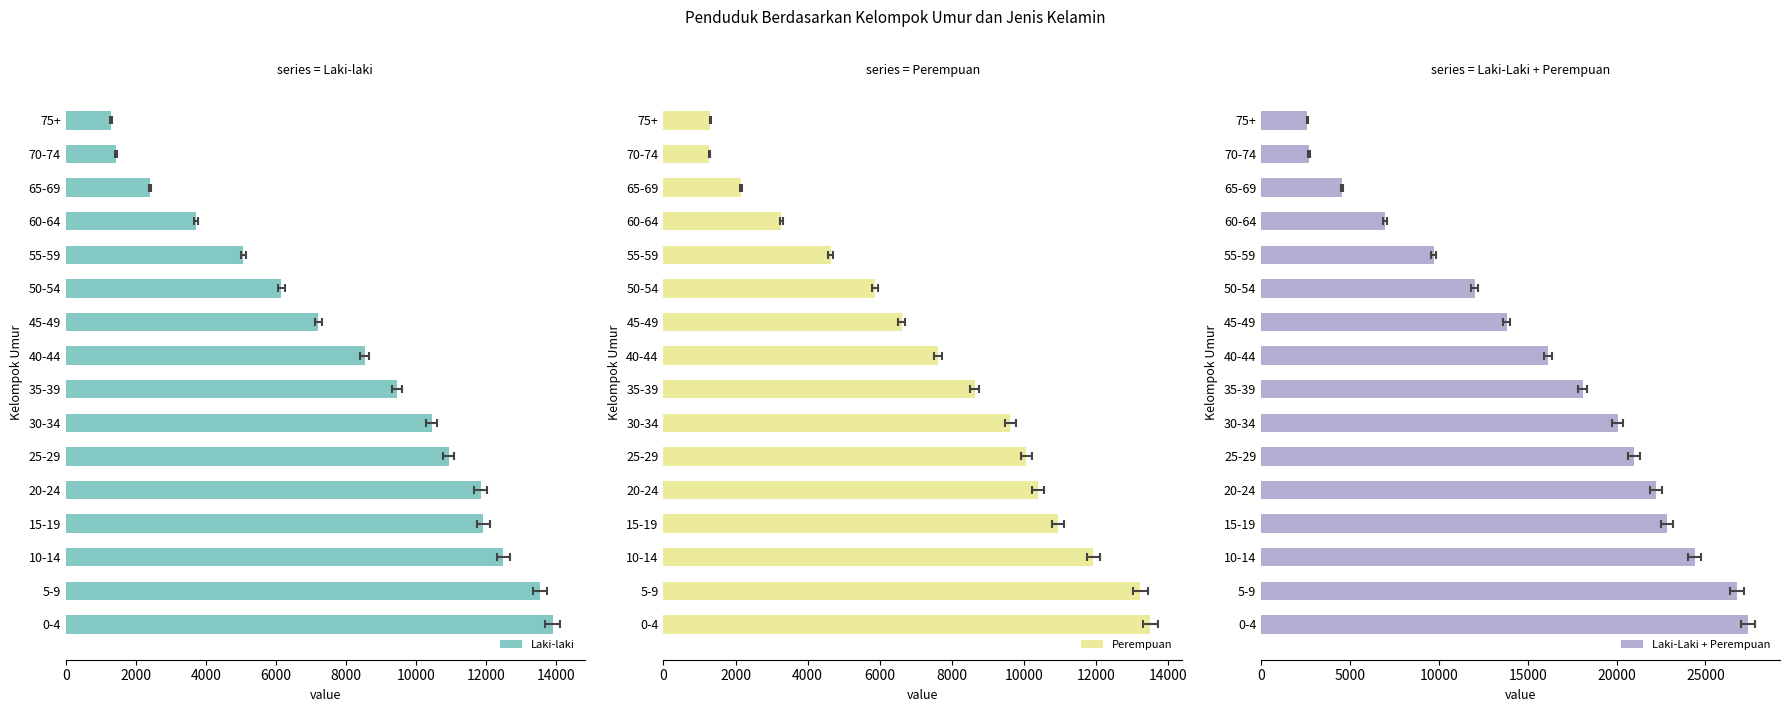

The value of Perempuan at 65-69 is 1351. True or false?

False